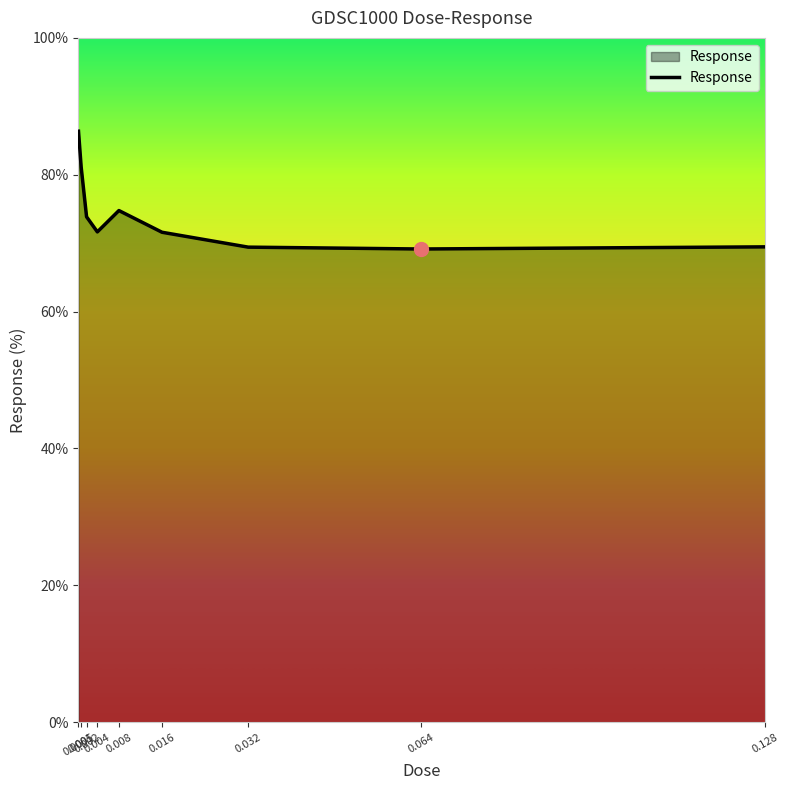

What is the difference between the maximum and minimum values?

17.2